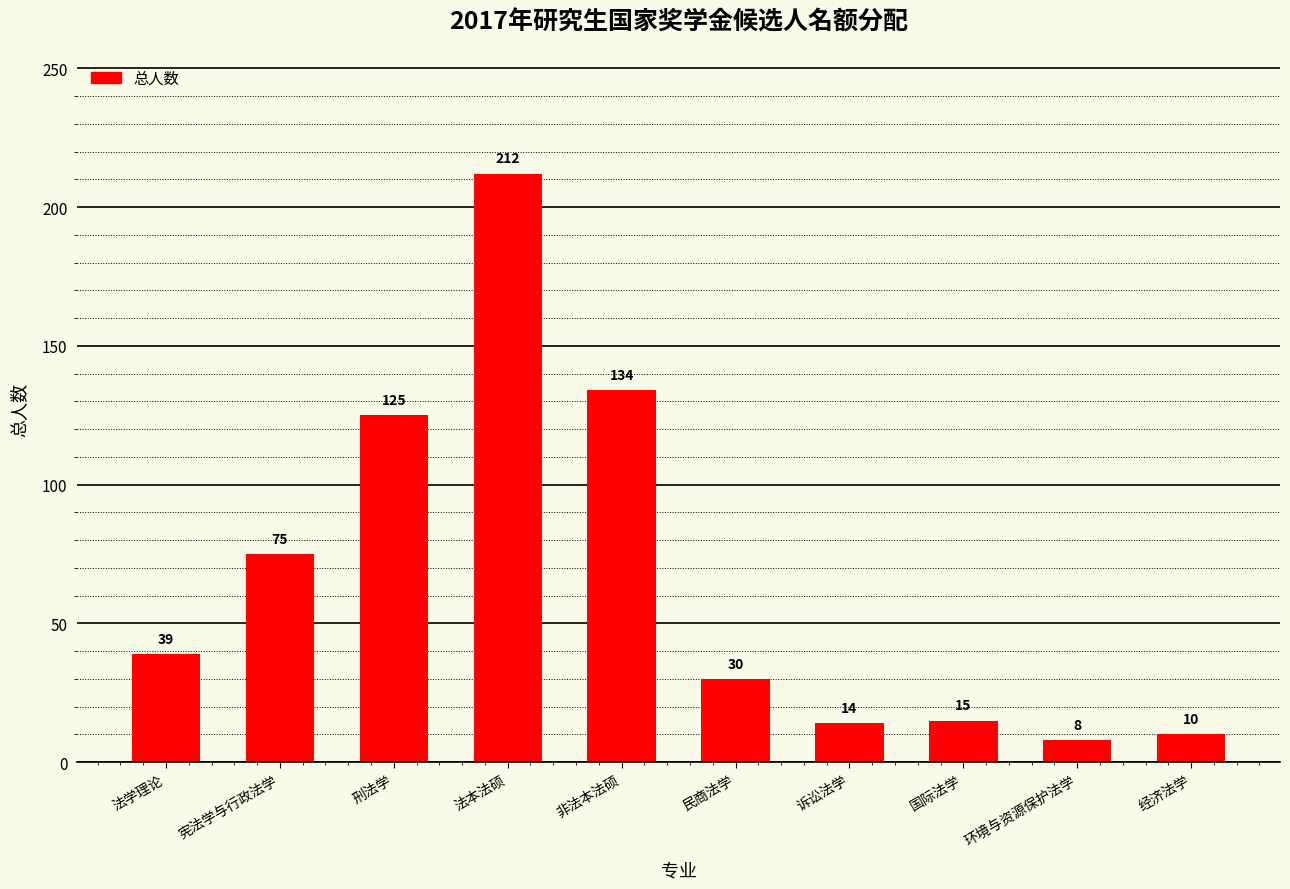

What is the sum of the values at 环境与资源保护法学 and 国际法学?

23